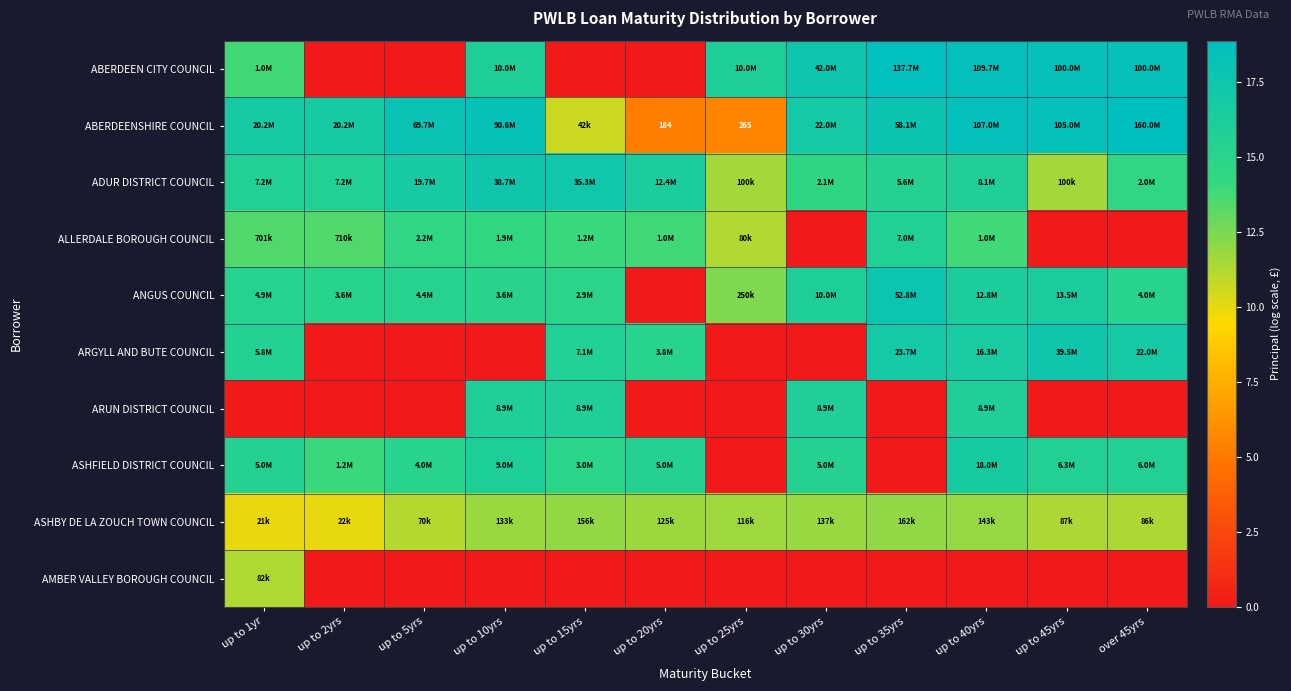

Where does the ANGUS COUNCIL series first go above 15?

up to 1yr